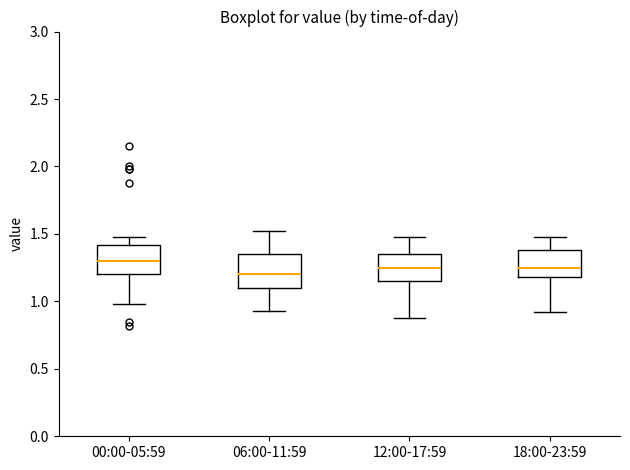

Reading left to right, read every box against the y-axis: the position of its median line, the range the box covers, and the ends of its whiskers. The values are not printed on the chart, so give them approximately, as read against the axis.

00:00-05:59: median 1.30, box 1.20 to 1.40, whiskers 1.00 to 1.50
06:00-11:59: median 1.20, box 1.10 to 1.35, whiskers 0.95 to 1.50
12:00-17:59: median 1.25, box 1.15 to 1.35, whiskers 0.90 to 1.50
18:00-23:59: median 1.25, box 1.20 to 1.40, whiskers 0.90 to 1.50